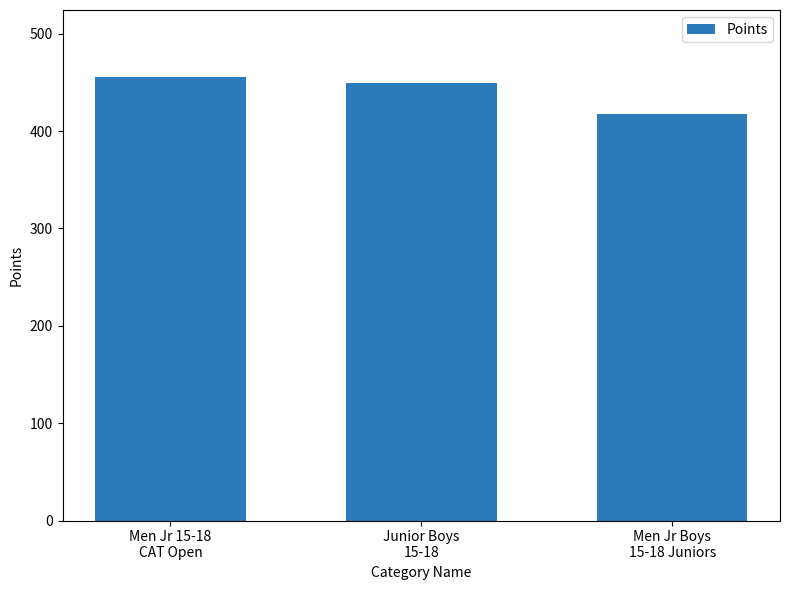

Read the value at Men Jr 15-18
CAT Open.

456.0